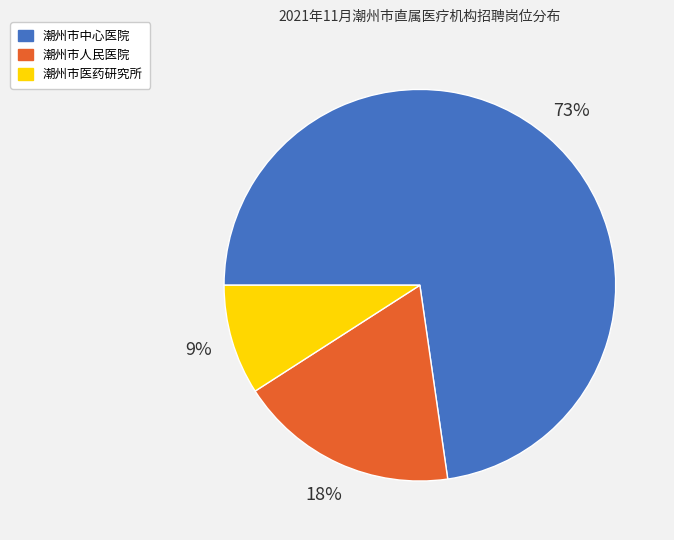

Rank the categories by value from highest to lowest.

潮州市中心医院, 潮州市人民医院, 潮州市医药研究所